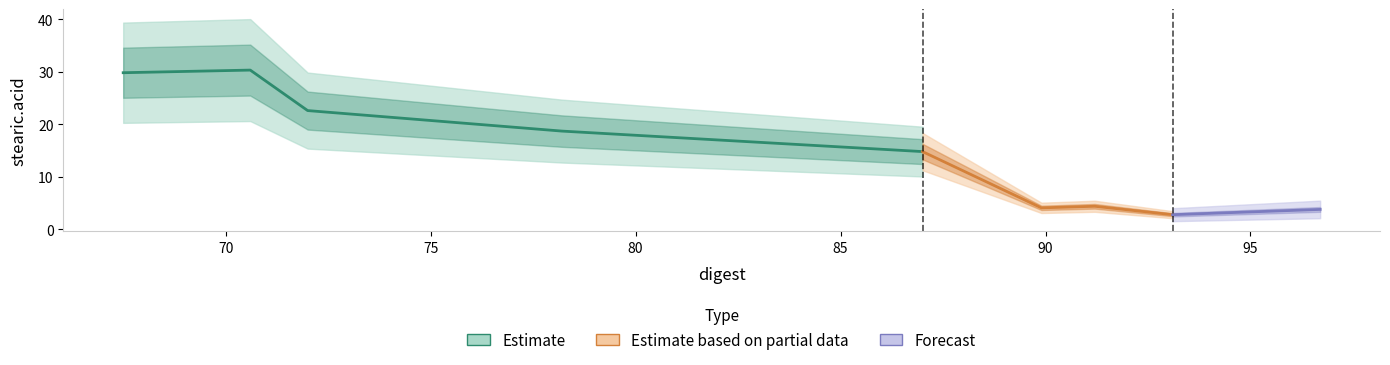

Where is the data nearest to the value 16?

4